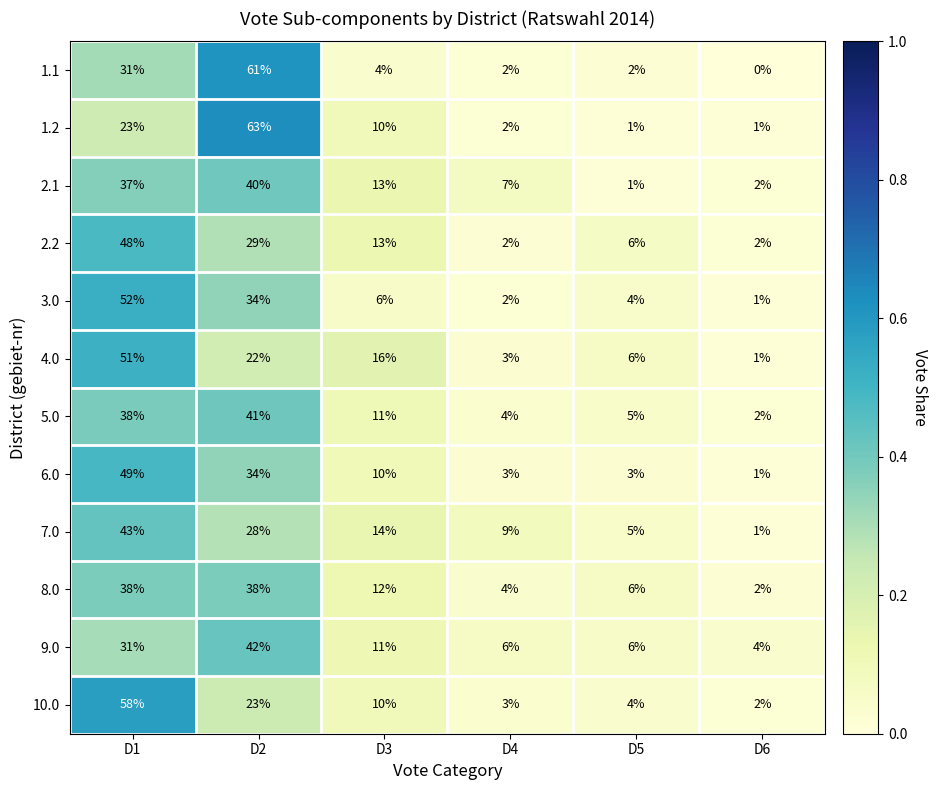

At which label is 2.1 closest to 20?

D3